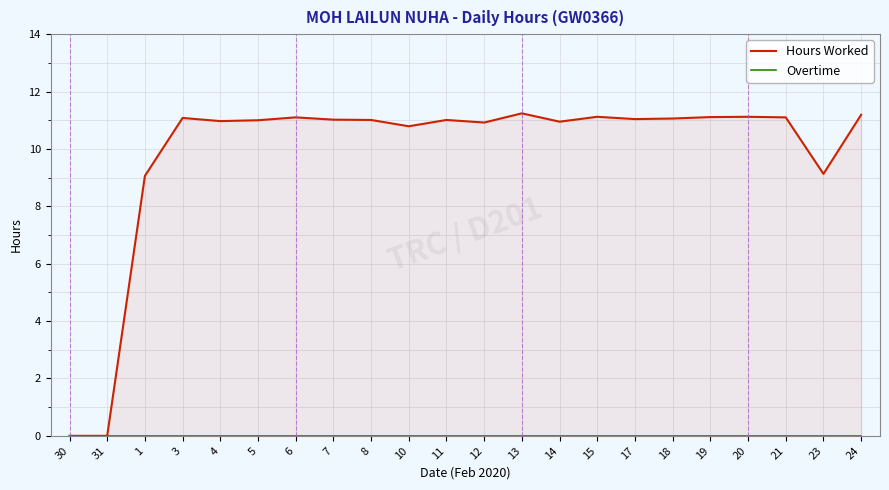

How many categories are shown in the chart?

22